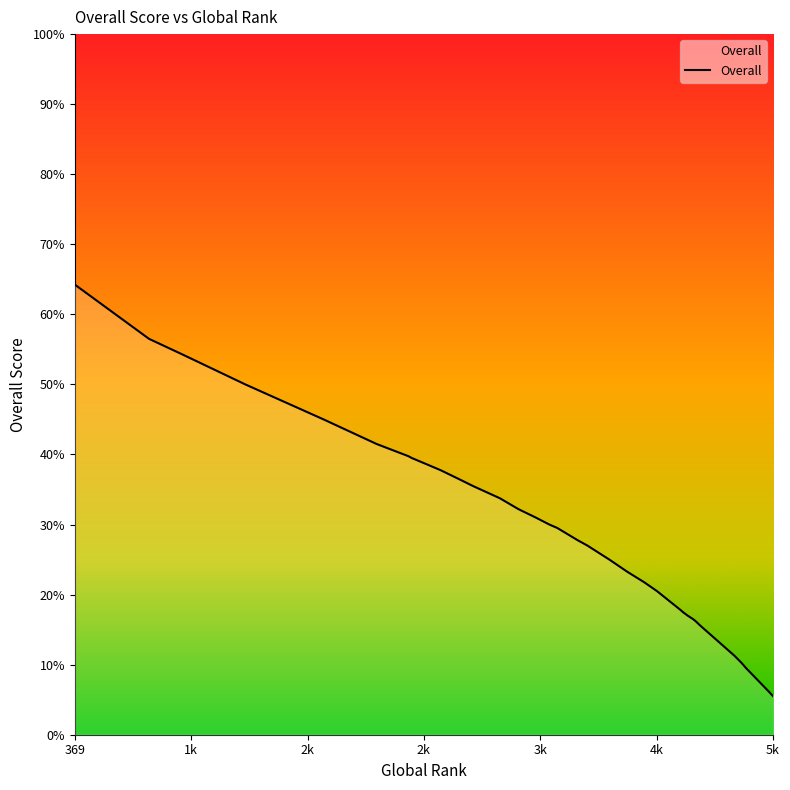

Is it true that the value at 3688 is 46.6?

False